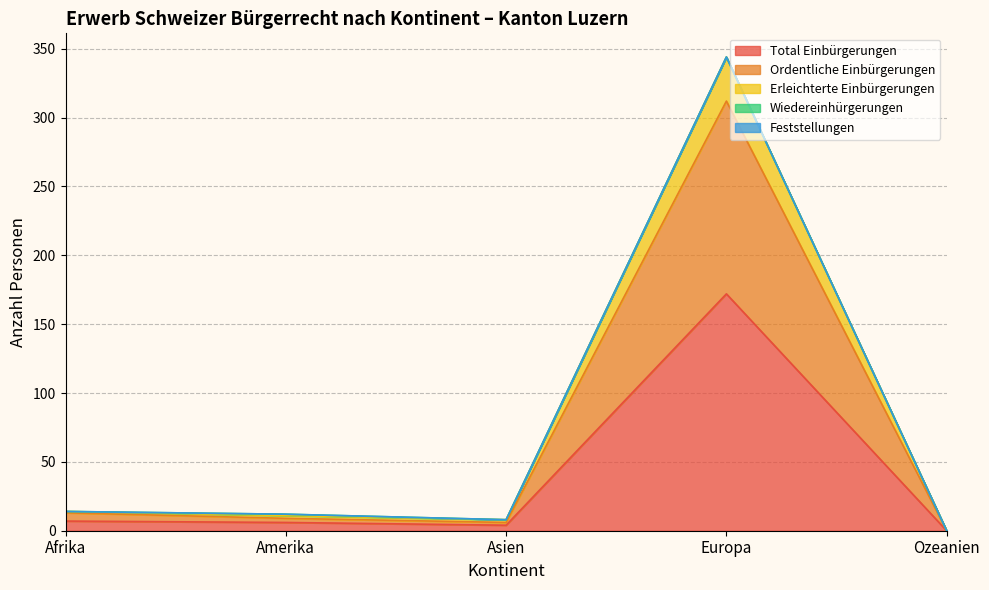

What is the value of the Erleichterte Einbürgerungen point at the 4th from the left?

344